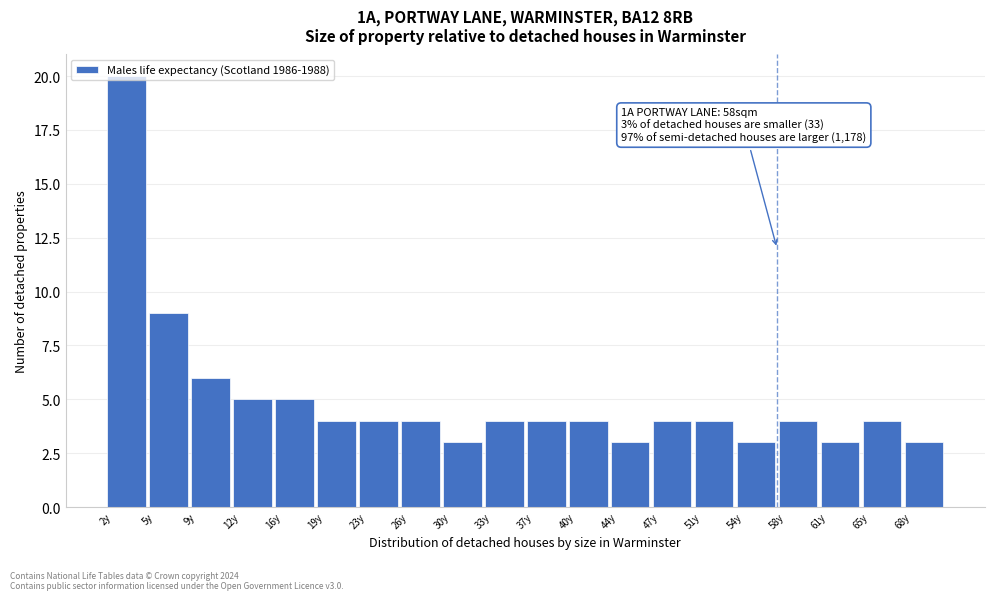

Over which range of the x-axis is the bar tallest?

2.0 to 5.5